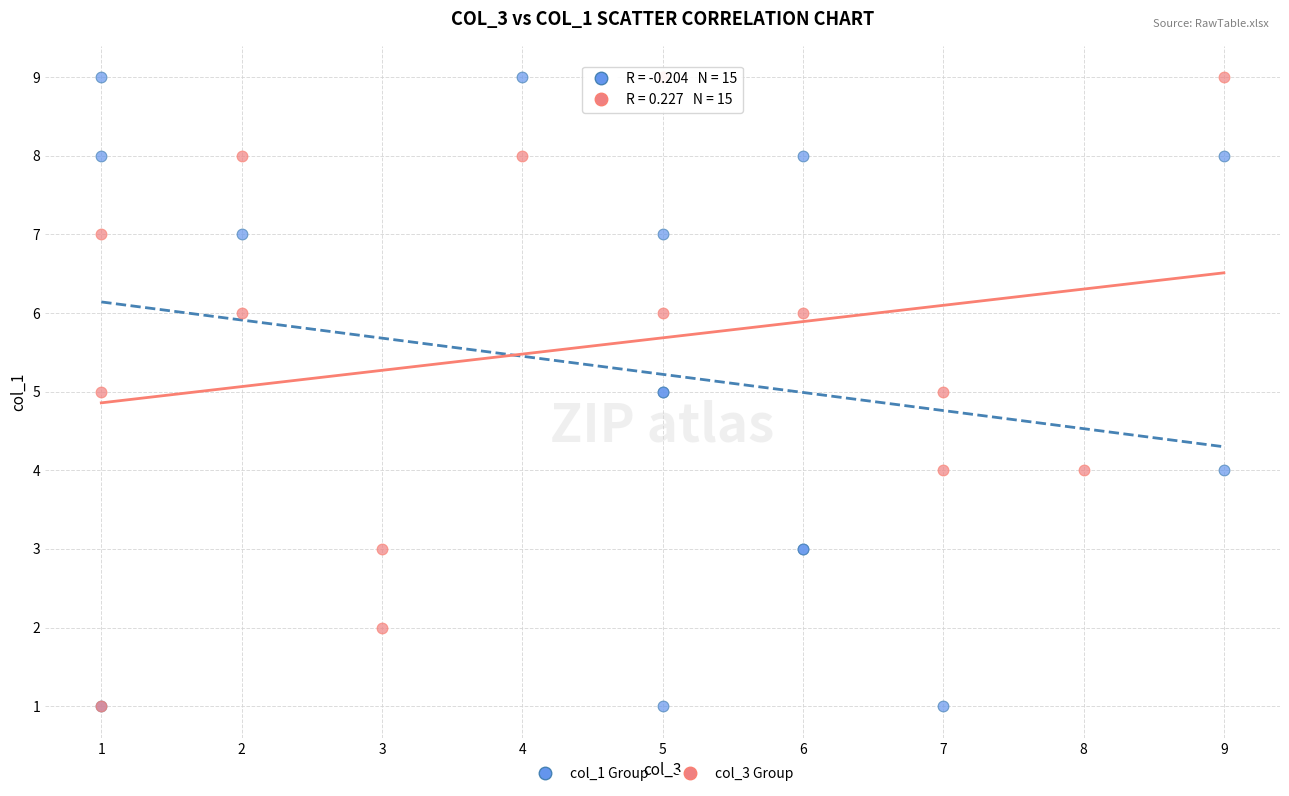

What are all the series names shown in the legend?

col_1 Group, col_3 Group